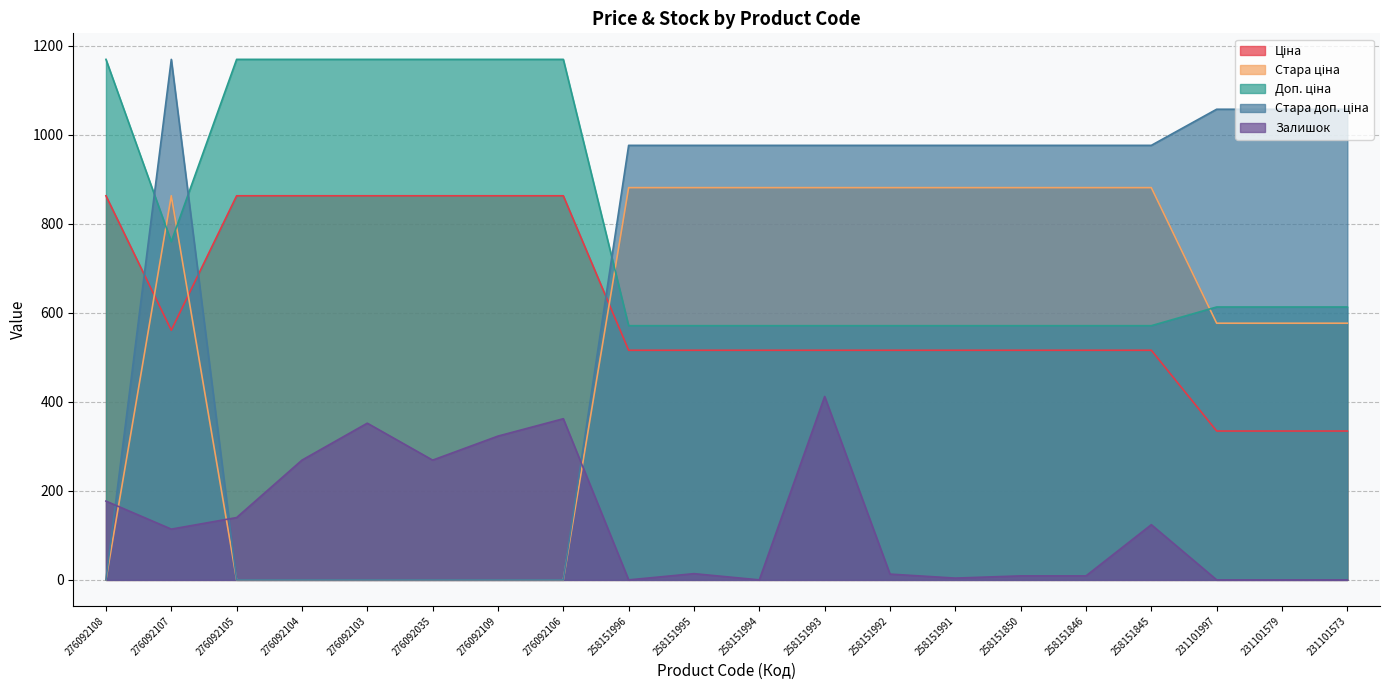

What is the maximum value for Стара ціна?

881.1